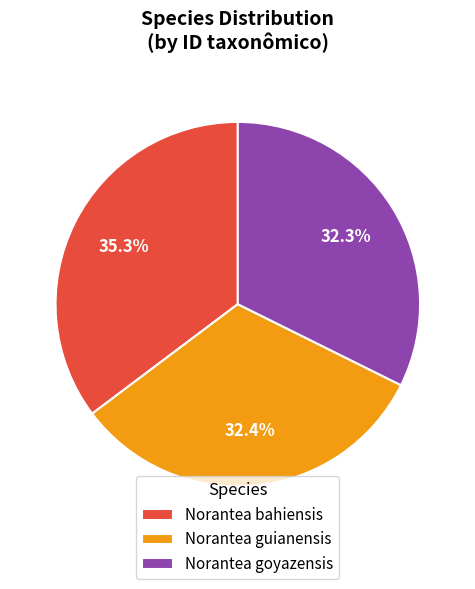

The Norantea bahiensis slice represents 35% of the pie. True or false?

True